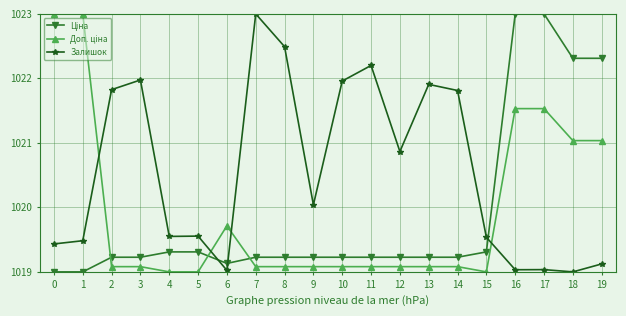

What is the maximum value shown in the chart?

1023.0